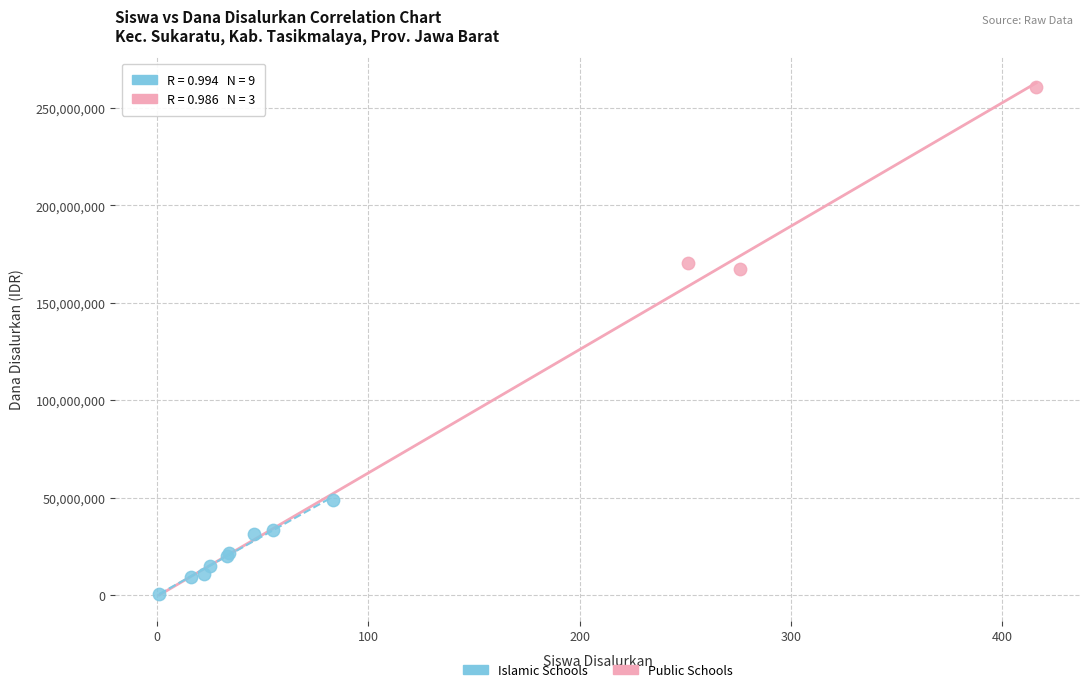

Which series has the largest Y range (max minus min)?

Public Schools